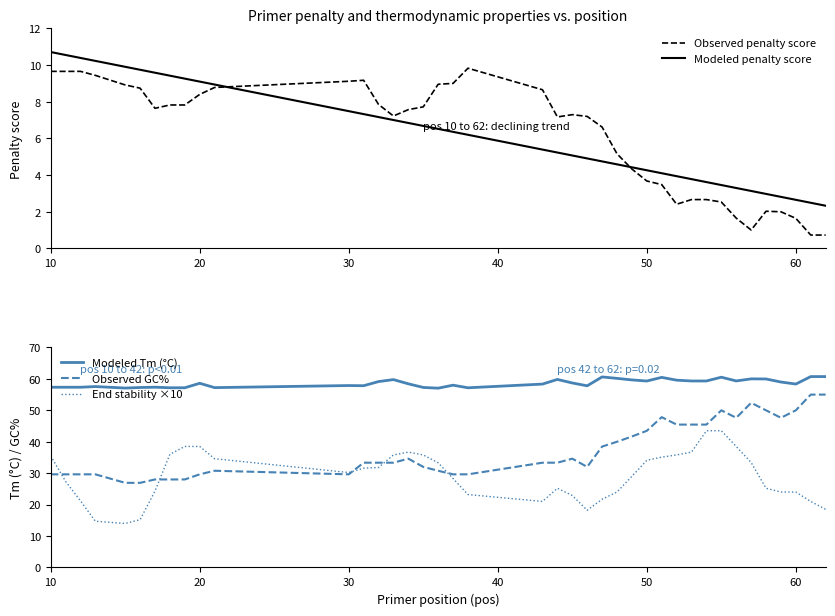

True or false: Observed GC% and Modeled Tm (°C) cross at least once.

False